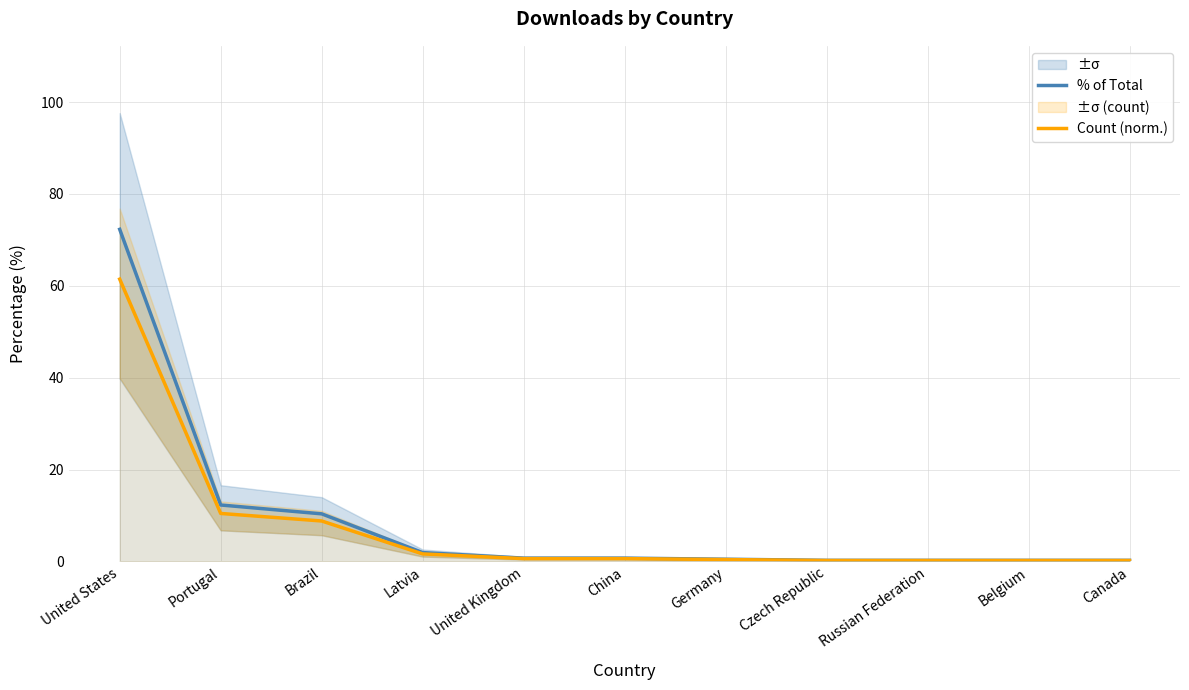

What is the total value across all series at China?

1.3